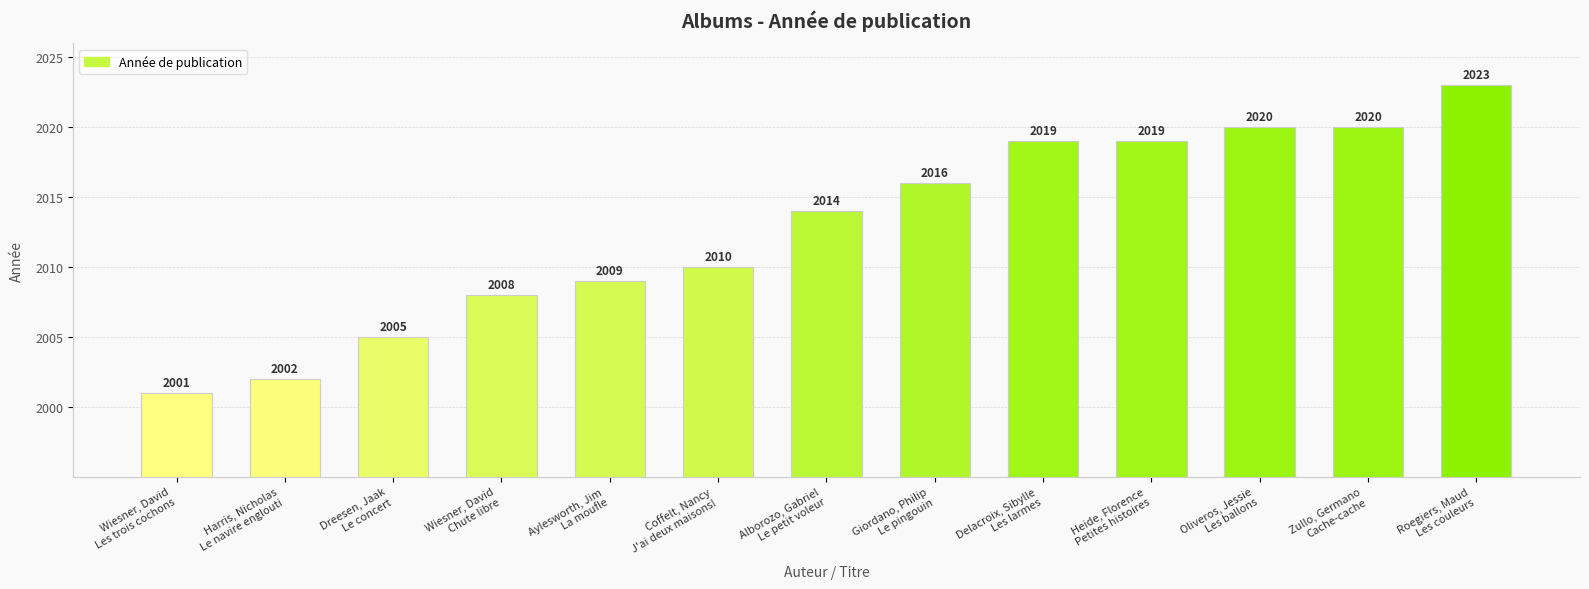

What is the label of the 10th bar from the left?

Heide, Florence
Petites histoires